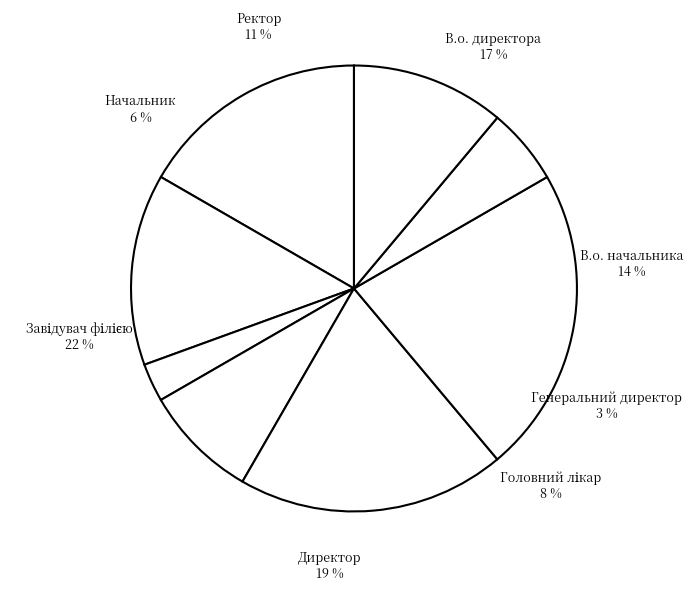

Count the number of slices in the pie.

8